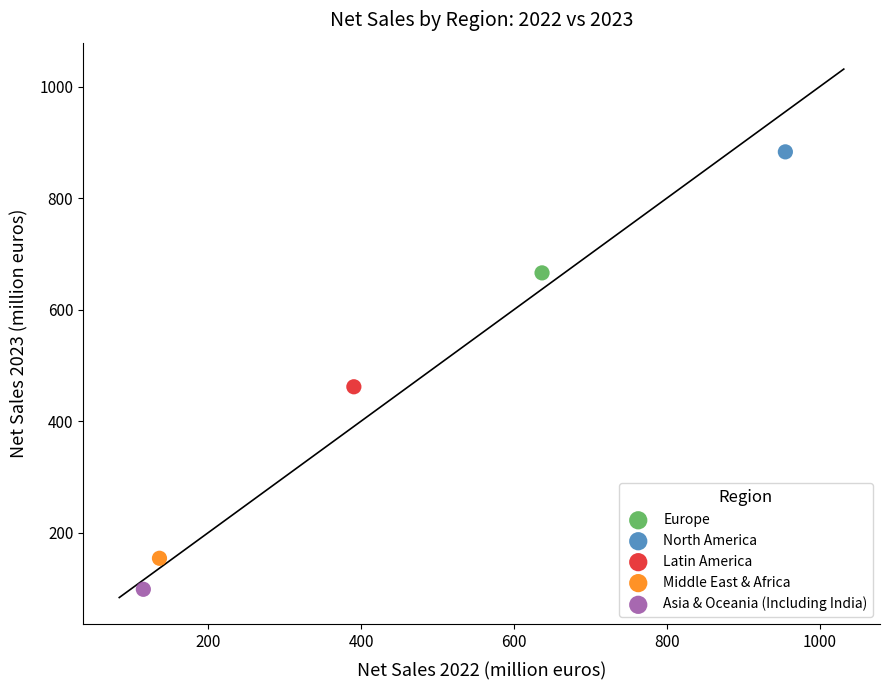

What are all the series names shown in the legend?

Europe, North America, Latin America, Middle East & Africa, Asia & Oceania (Including India)